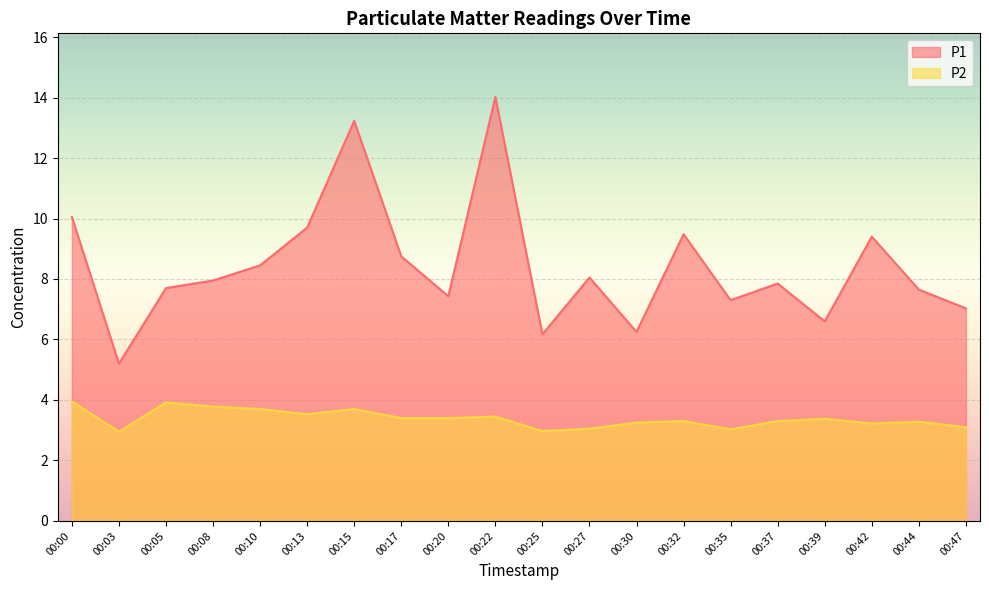

What is the difference between the P2 values at 00:20 and 00:37?

0.1